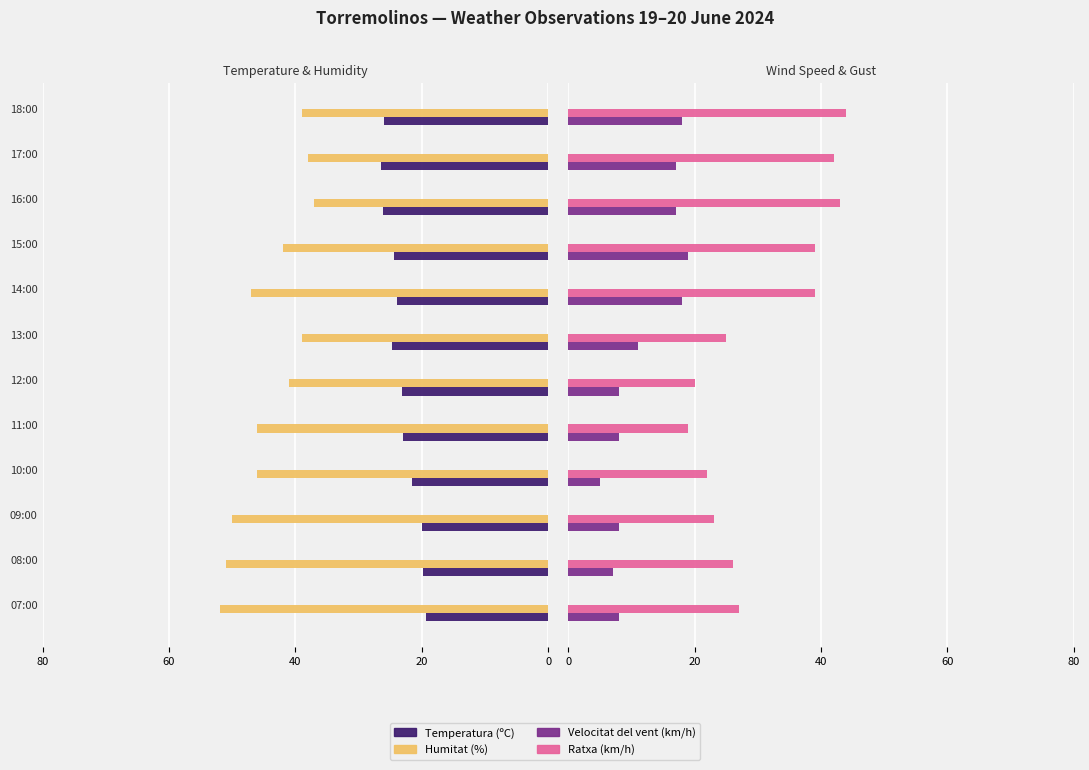

Reading left to right, transcribe all the data shown in this chart.

Temperatura (ºC): 19.3	19.8	20.0	21.6	23.0	23.2	24.7	23.9	24.4	26.1	26.4	25.9
Humitat (%): 52.0	51.0	50.0	46.0	46.0	41.0	39.0	47.0	42.0	37.0	38.0	39.0
Velocitat del vent (km/h): 8.0	7.0	8.0	5.0	8.0	8.0	11.0	18.0	19.0	17.0	17.0	18.0
Ratxa (km/h): 27.0	26.0	23.0	22.0	19.0	20.0	25.0	39.0	39.0	43.0	42.0	44.0